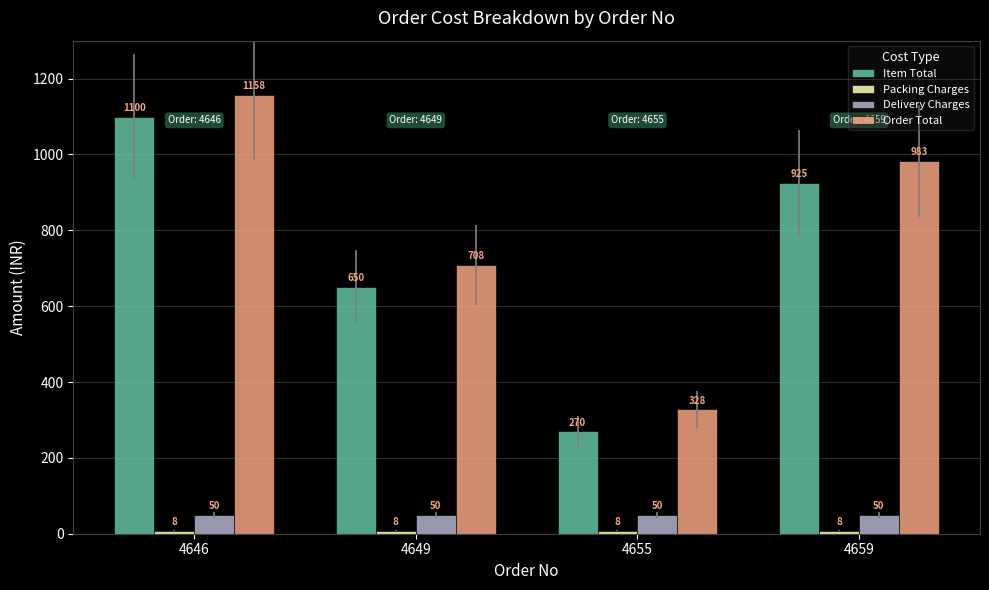

Read the Order Total value at 4659, to the nearest 100.

1000